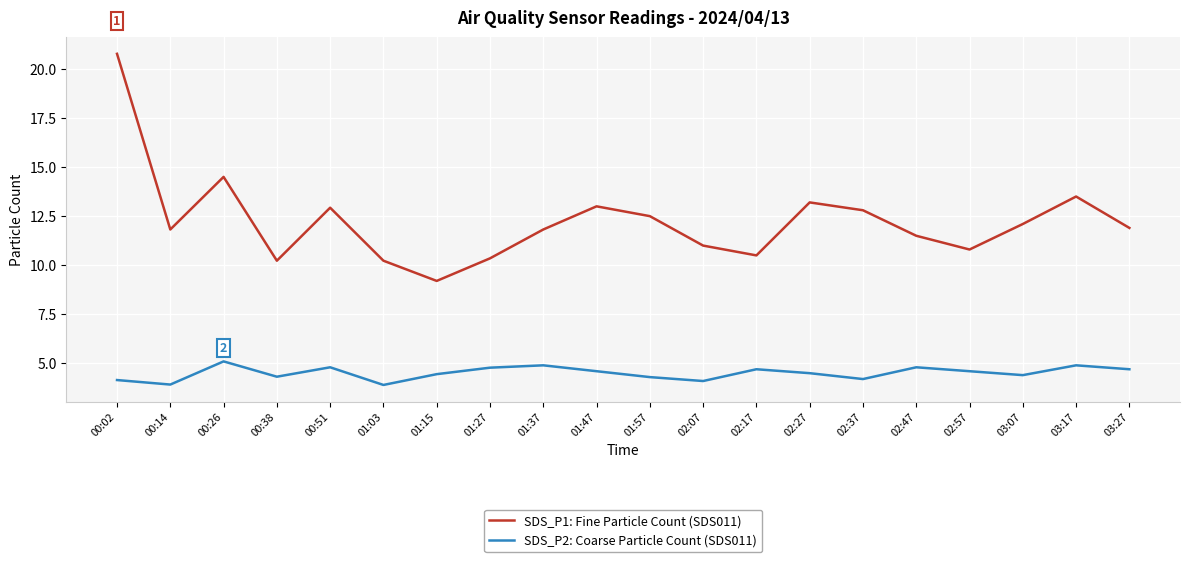

True or false: SDS_P2: Coarse Particle Count (SDS011) has more than 1 interior local peaks.

True